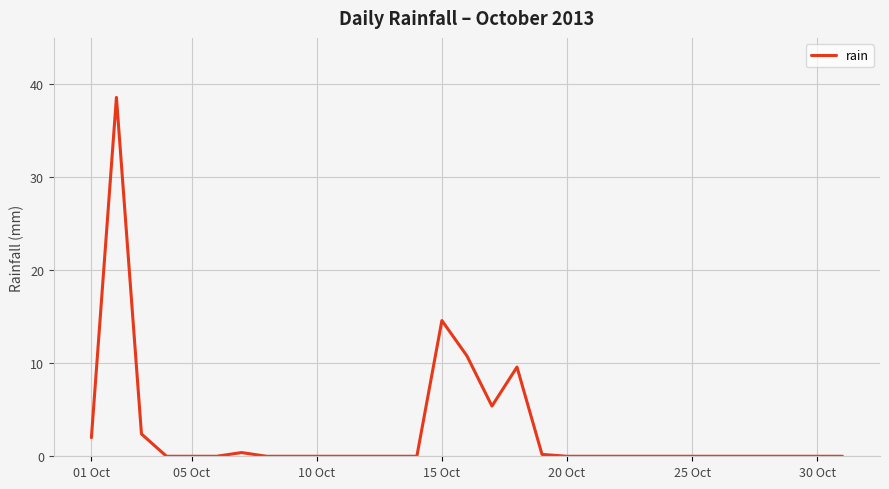

Reading left to right, transcribe all the data shown in this chart.

2.0	38.6	2.4	0.0	0.0	0.0	0.4	0.0	0.0	0.0	0.0	0.0	0.0	0.0	14.6	10.8	5.4	9.6	0.2	0.0	0.0	0.0	0.0	0.0	0.0	0.0	0.0	0.0	0.0	0.0	0.0